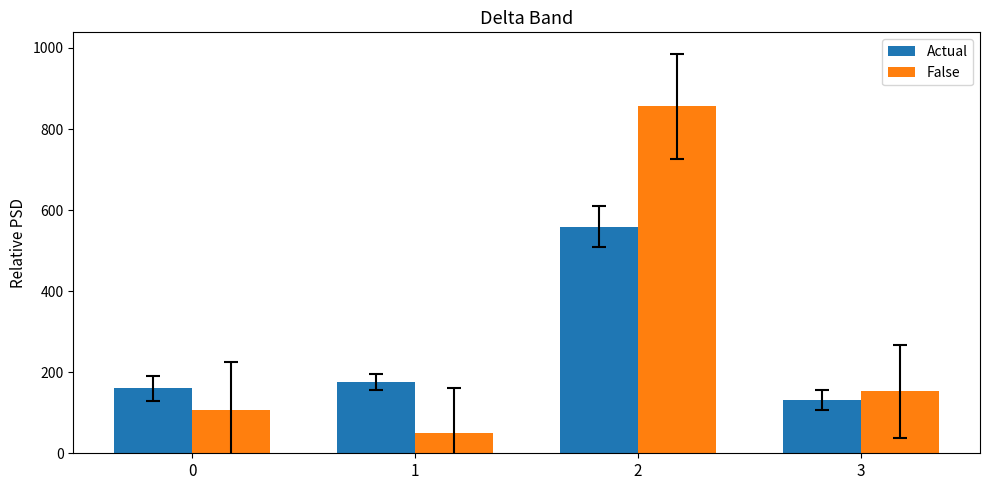

Reading left to right, extract all data points from this chart.

Actual: 160.2	176.6	559.0	131.4
False: 106.0	50.6	856.2	153.0